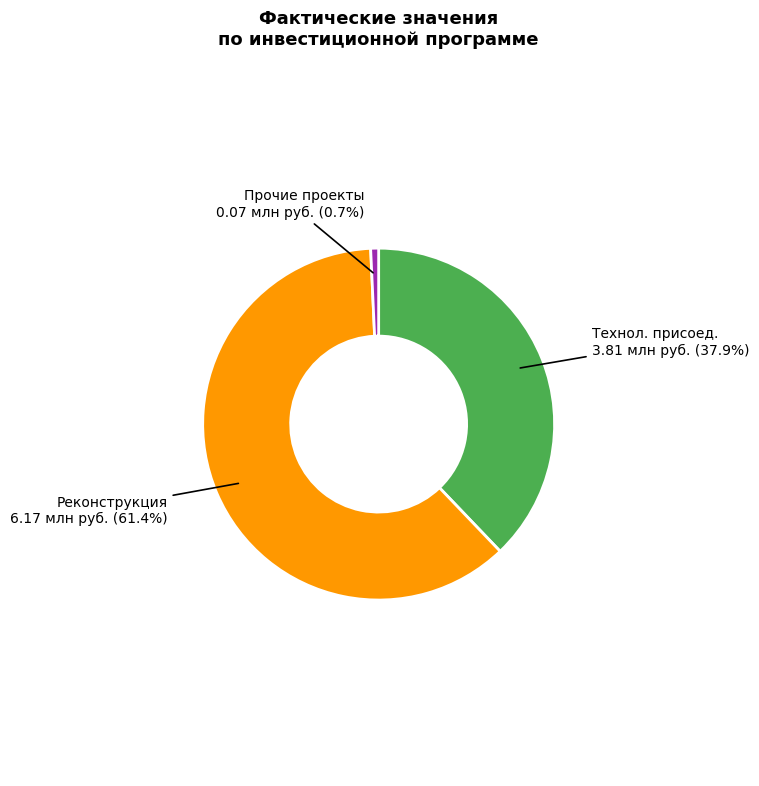

Is there a majority slice in this chart?

Yes